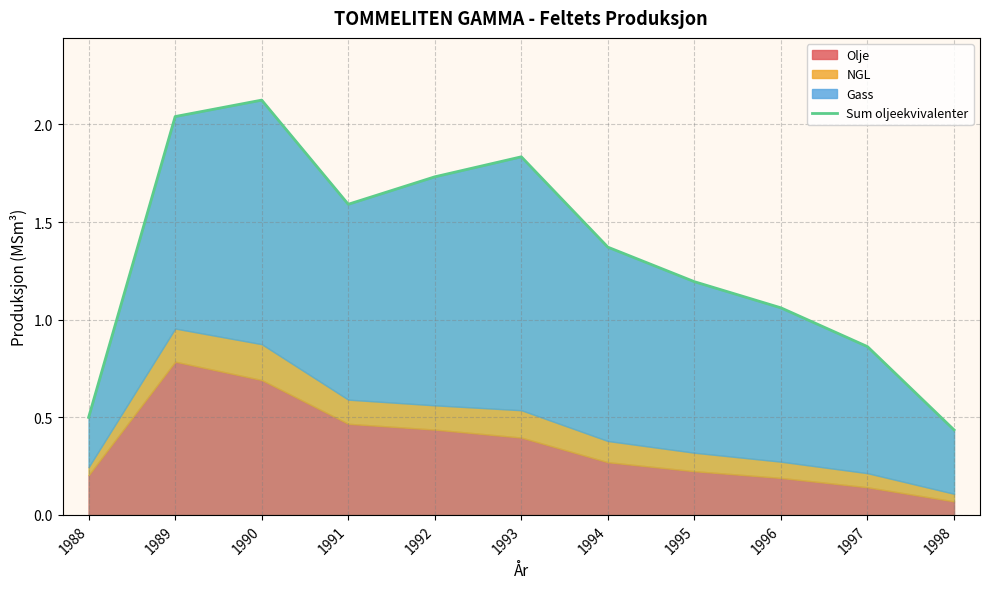

How many lines are shown in the chart?

1